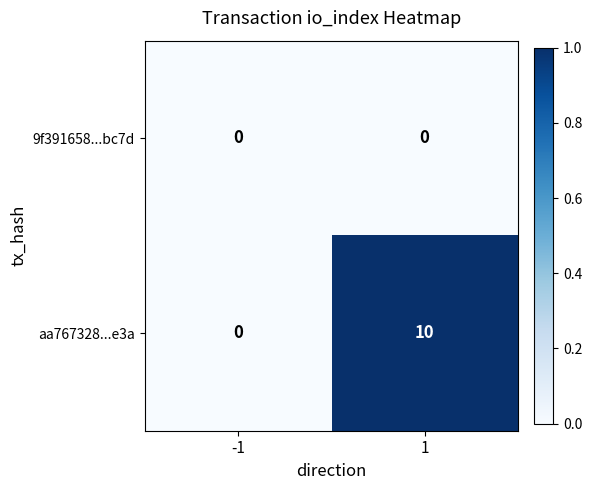

Is it true that 9f391658...bc7d equals 0 at 1?

True